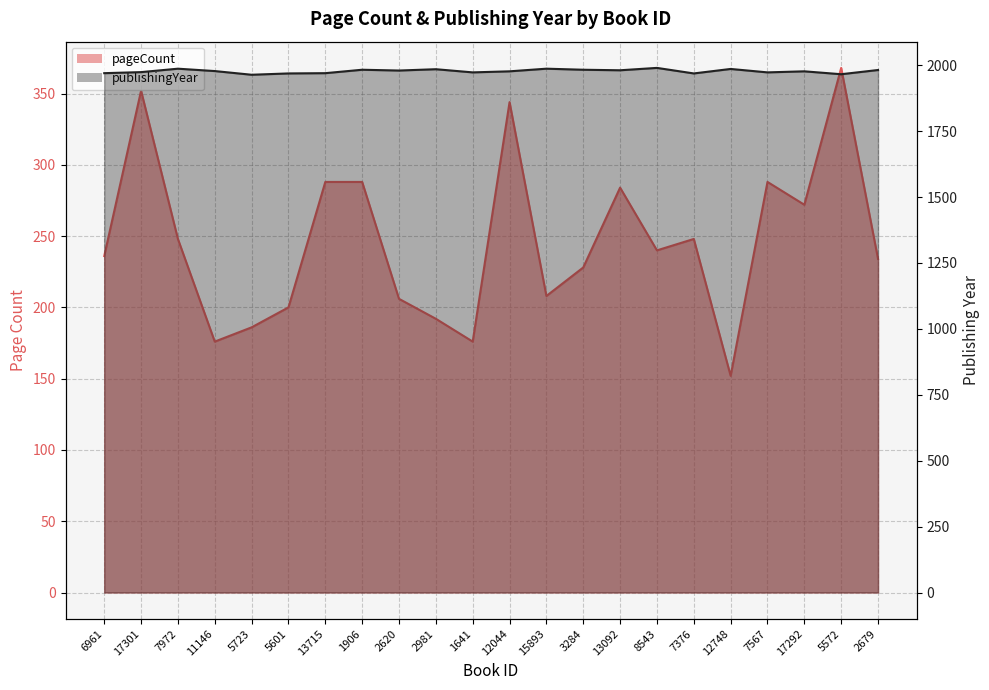

Between 12748 and 2620, which is larger?

2620